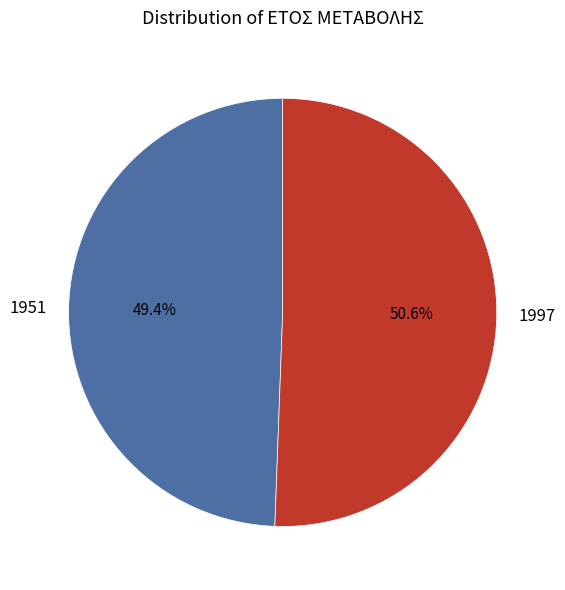

Which slice is the smallest?

1951